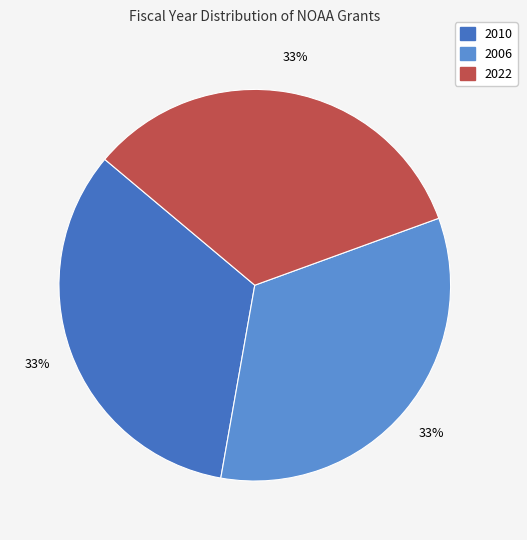

How many slices are in this pie chart?

3